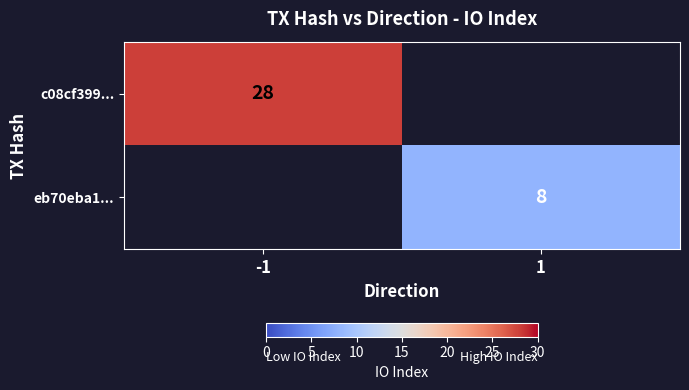

Is it true that eb70eba1... equals 8 at 1?

True